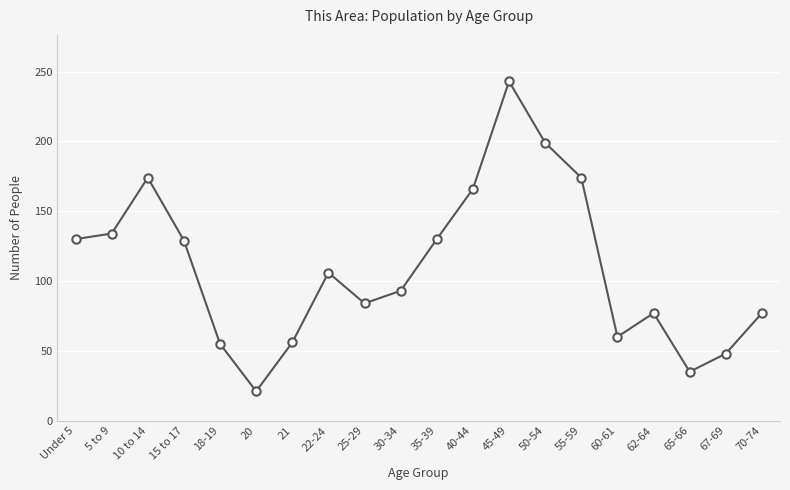

How many data points are less than 106?

10